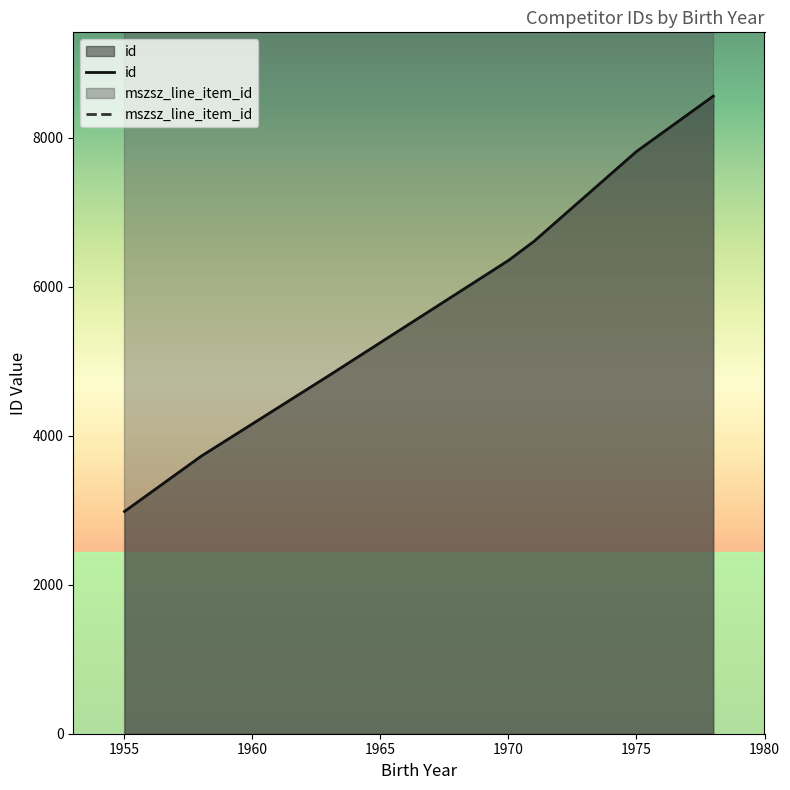

How many series are shown in this chart?

2